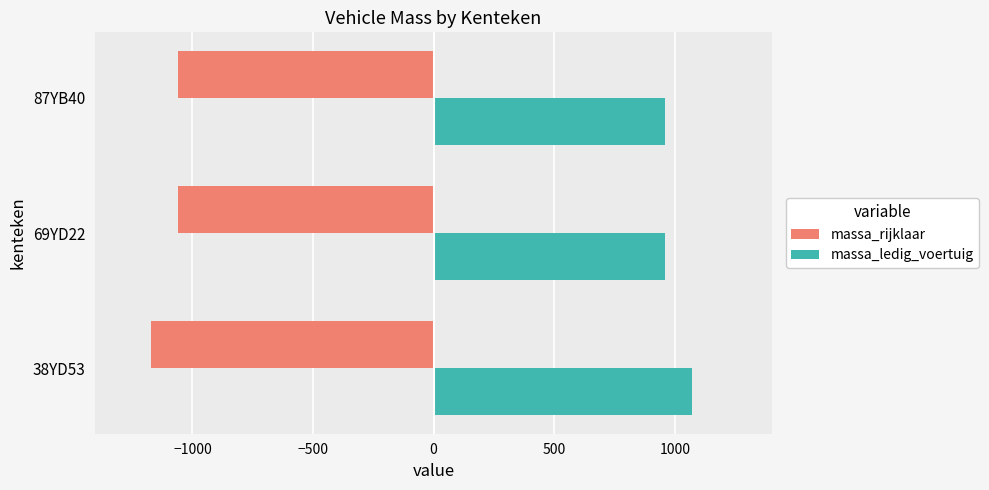

At how many categories does at least one series exceed 785?

3